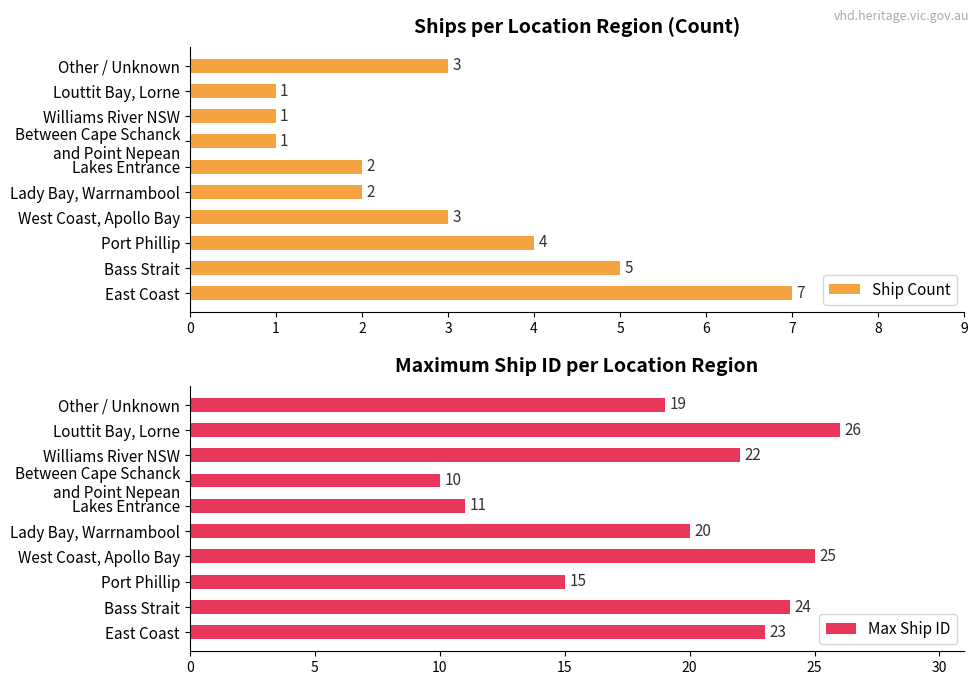

True or false: Ship Count has a value of 3 at Other / Unknown.

True